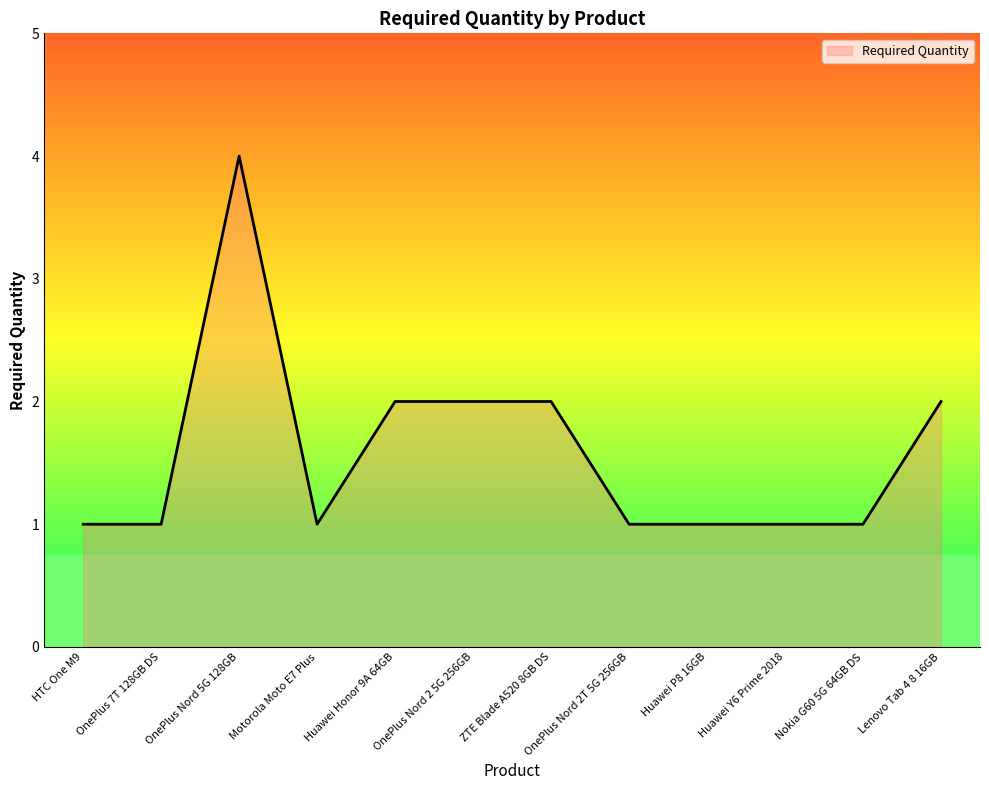

What position from the right is HTC One M9?

12